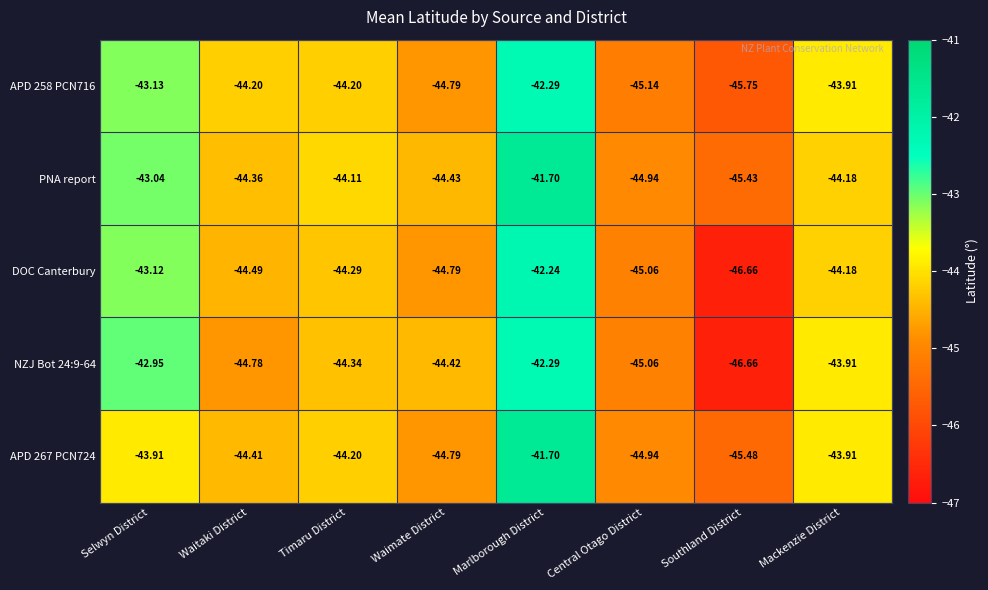

Which series has the largest range (max minus min)?

DOC Canterbury